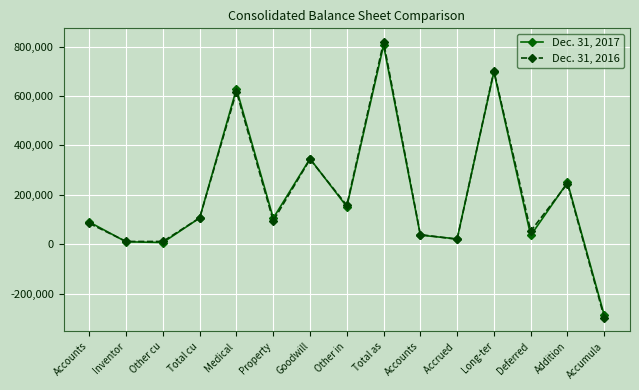

Which series changed the most between Accrued  and Long-ter?

Dec. 31, 2016